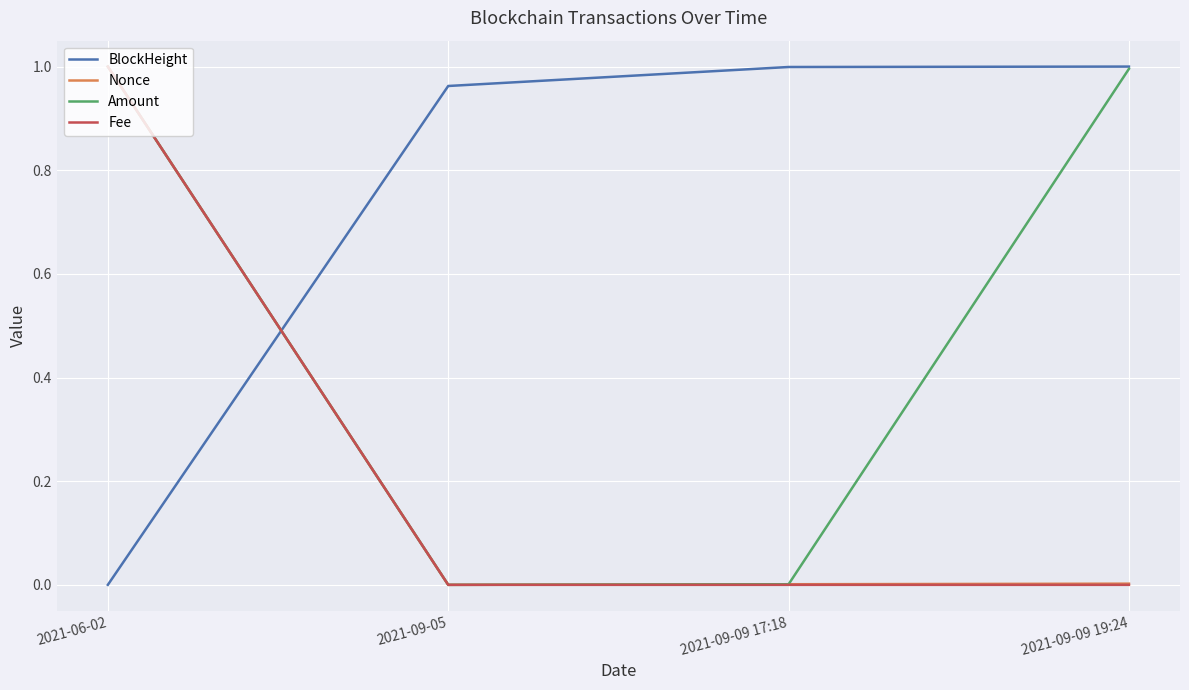

The value of BlockHeight at 2021-09-05 is 0.4. True or false?

False